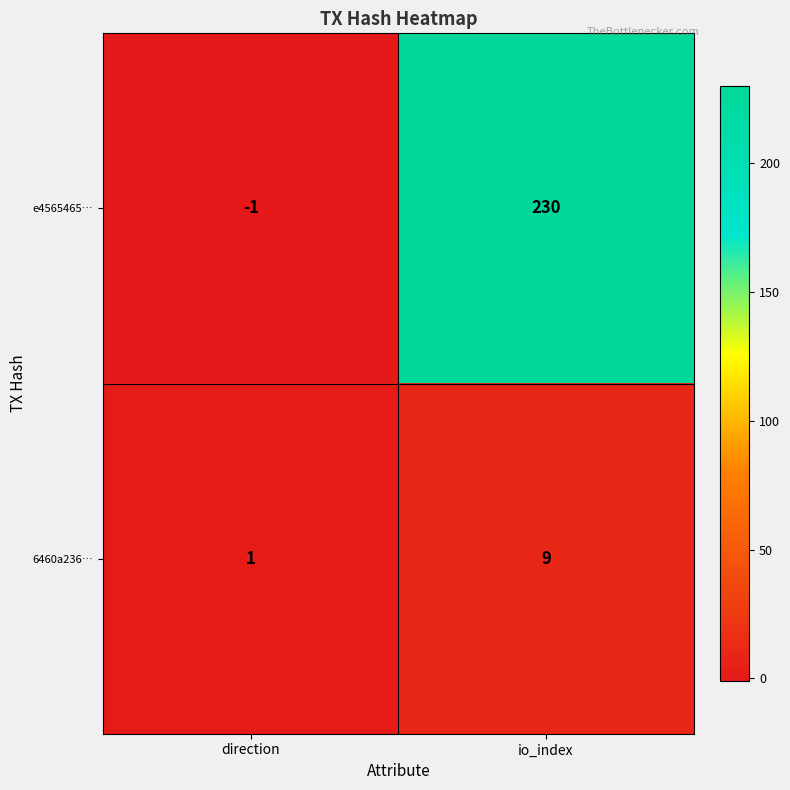

Is the value of 6460a236… at io_index greater than the value of e4565465… at io_index?

No